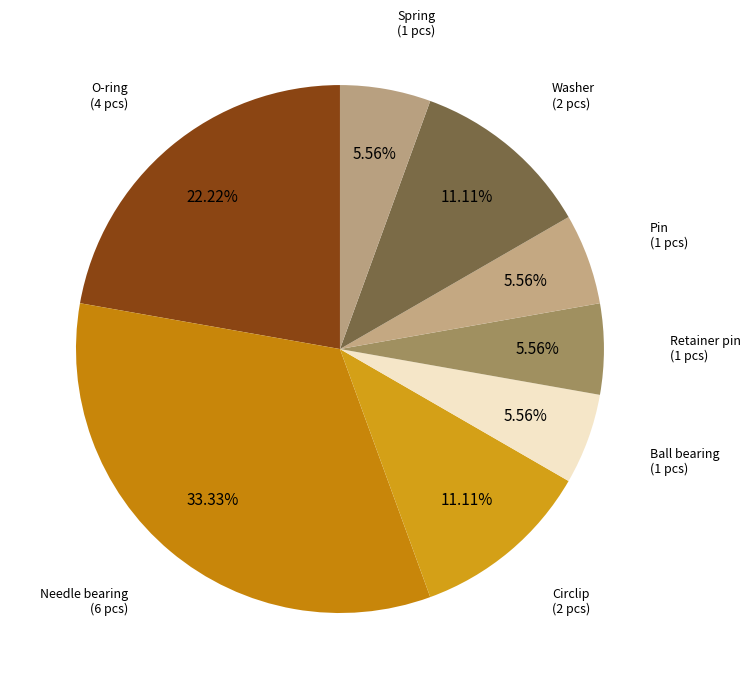

How many slices are in this pie chart?

8